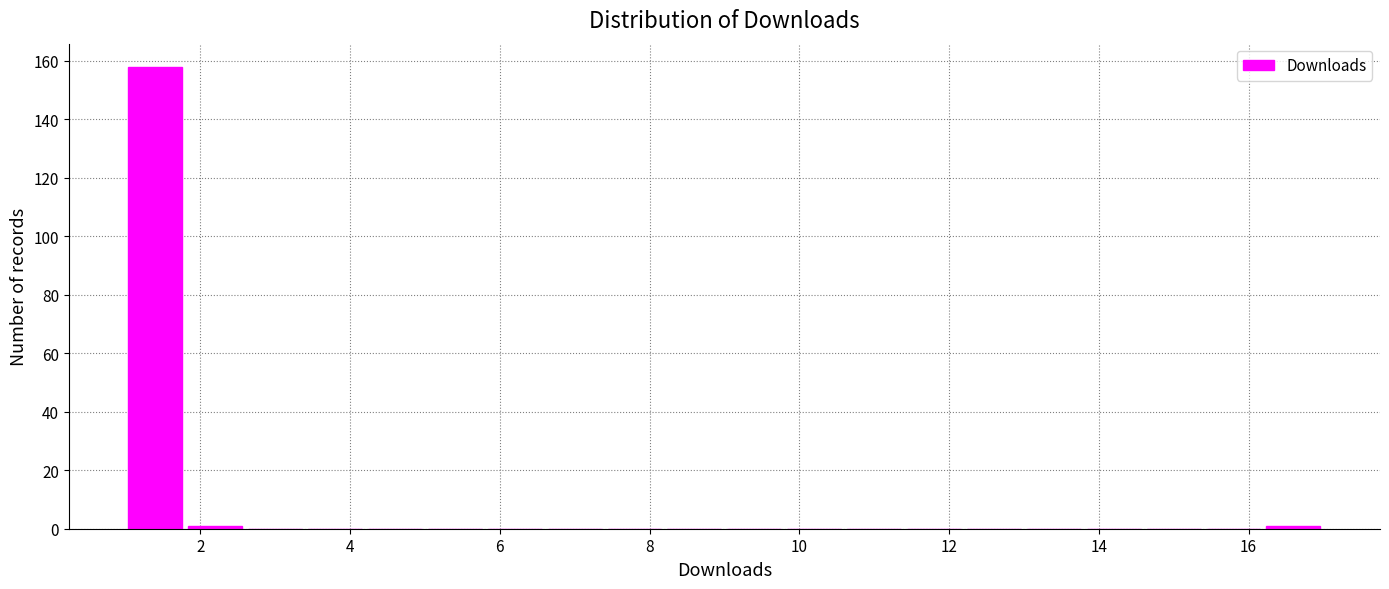

How tall is the bar that spans 1.0 to 1.8 on the x-axis? The values are not printed on the chart, so give them approximately, as read against the axis.

158